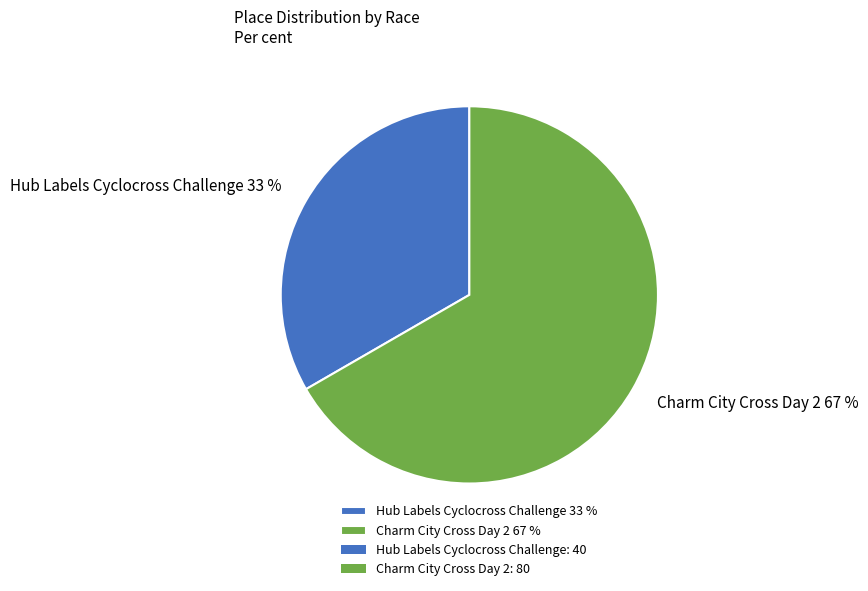

Is there a majority slice in this chart?

Yes